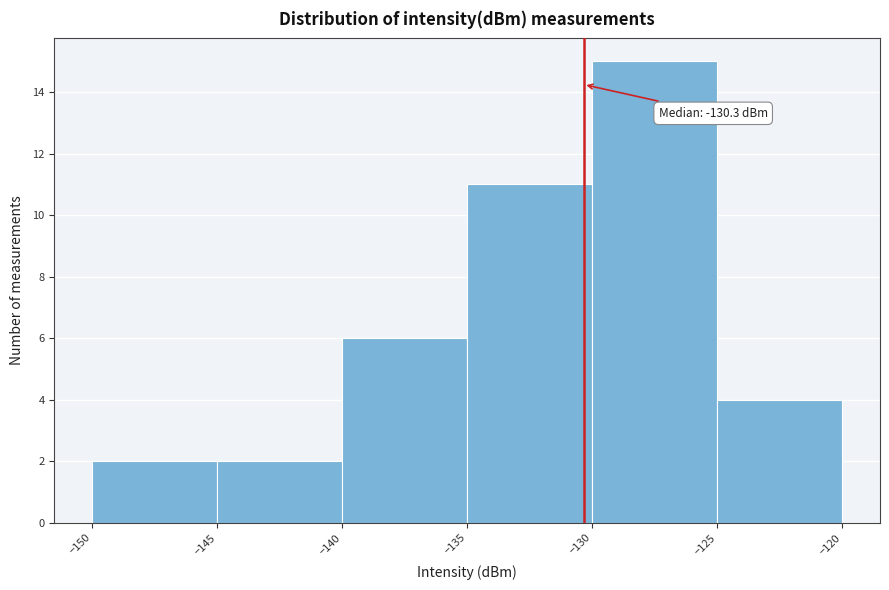

Which range on the x-axis has the tallest bar?

-130 to -125